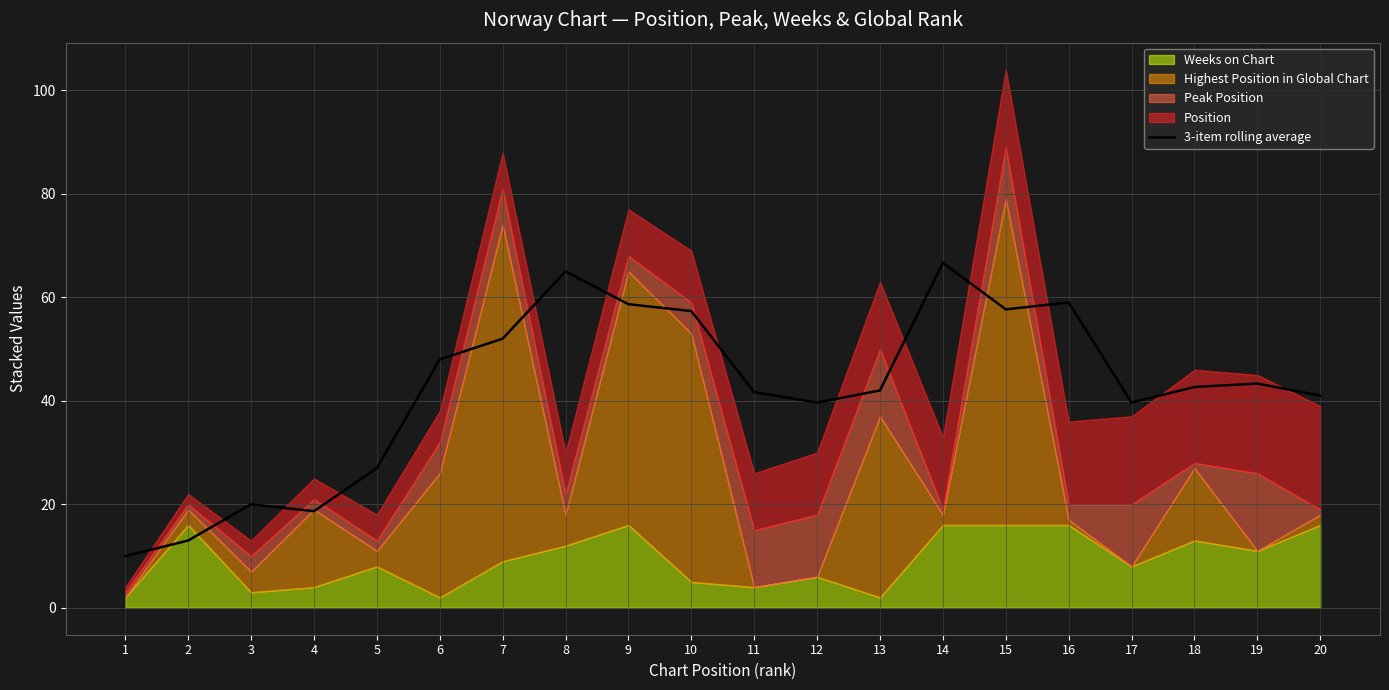

The value at 2 is 13.0. True or false?

True